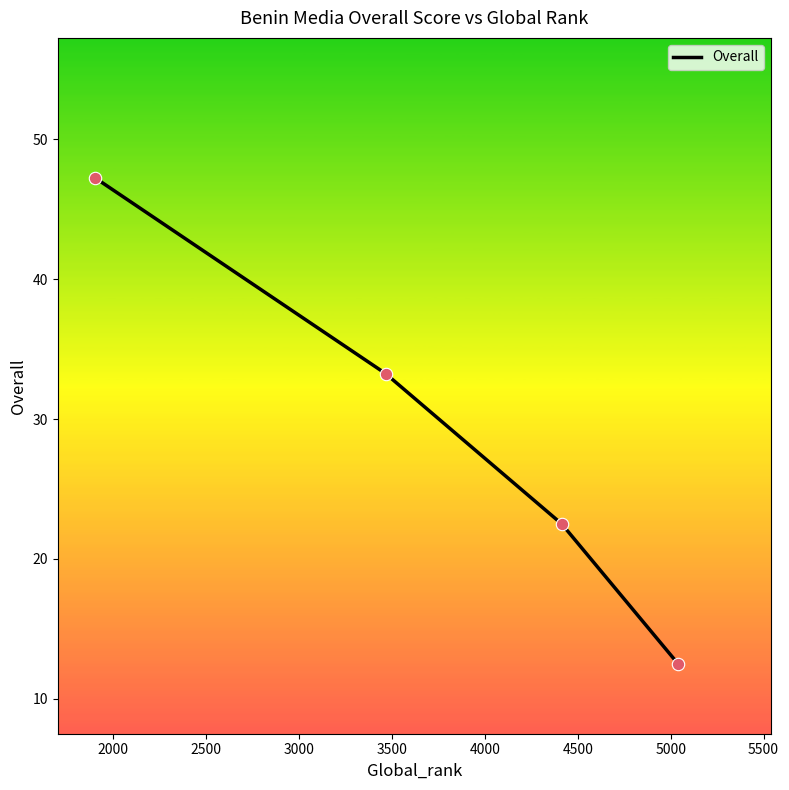

True or false: the data has more than 0 interior local peaks.

False